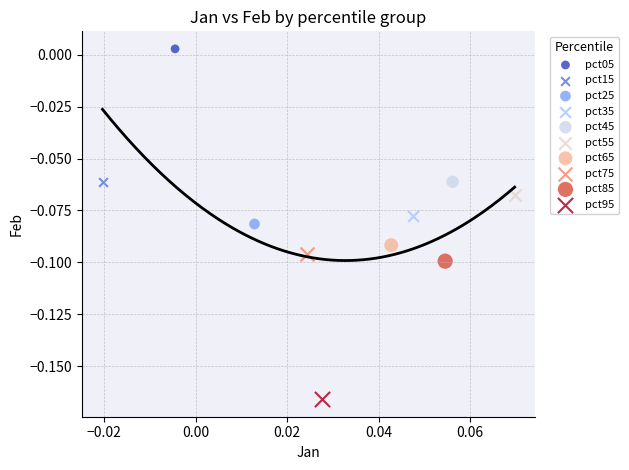

What are all the series names shown in the legend?

pct05, pct15, pct25, pct35, pct45, pct55, pct65, pct75, pct85, pct95